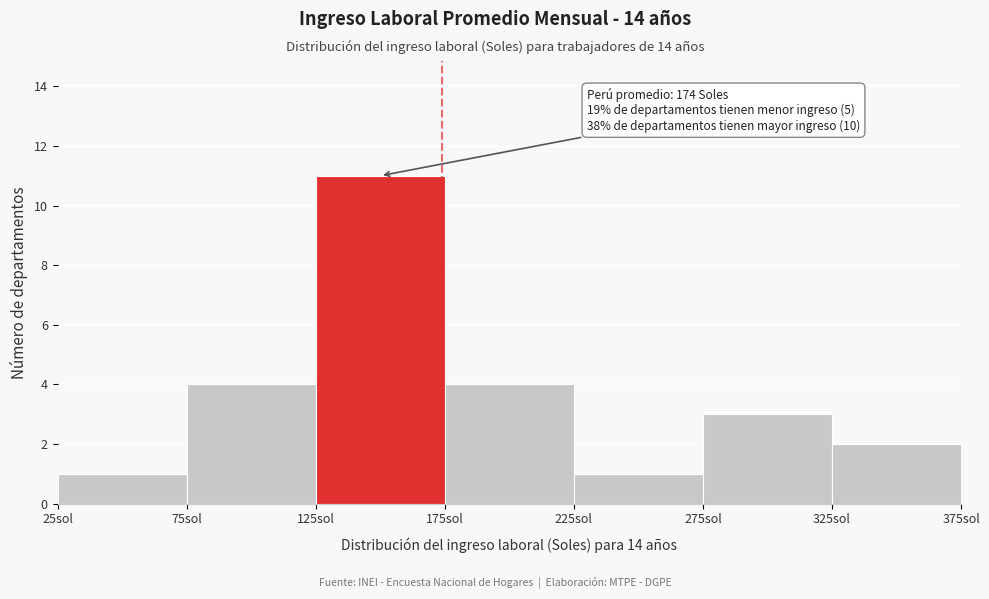

Over which range of the x-axis is the bar tallest?

125 to 175